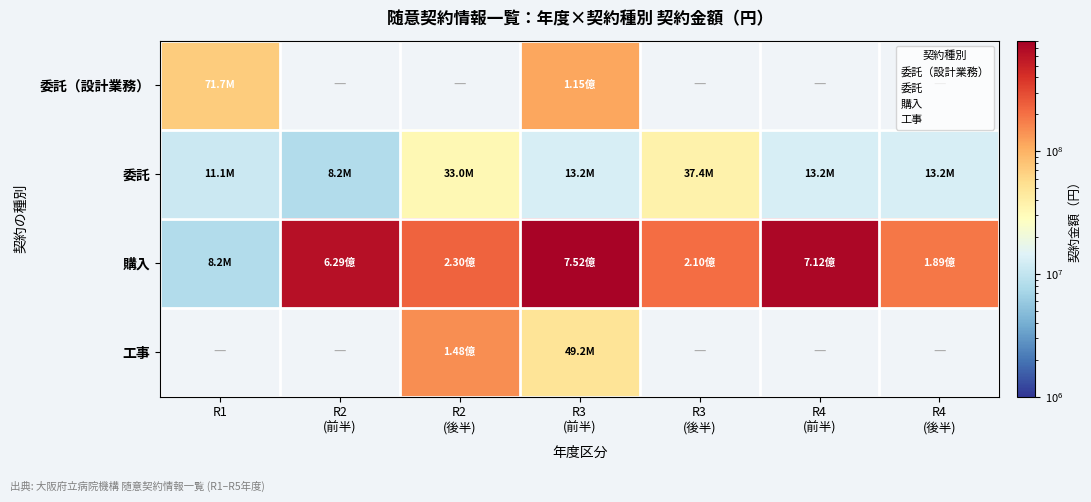

Between R1 and R2 (後半), which series saw the biggest shift?

購入